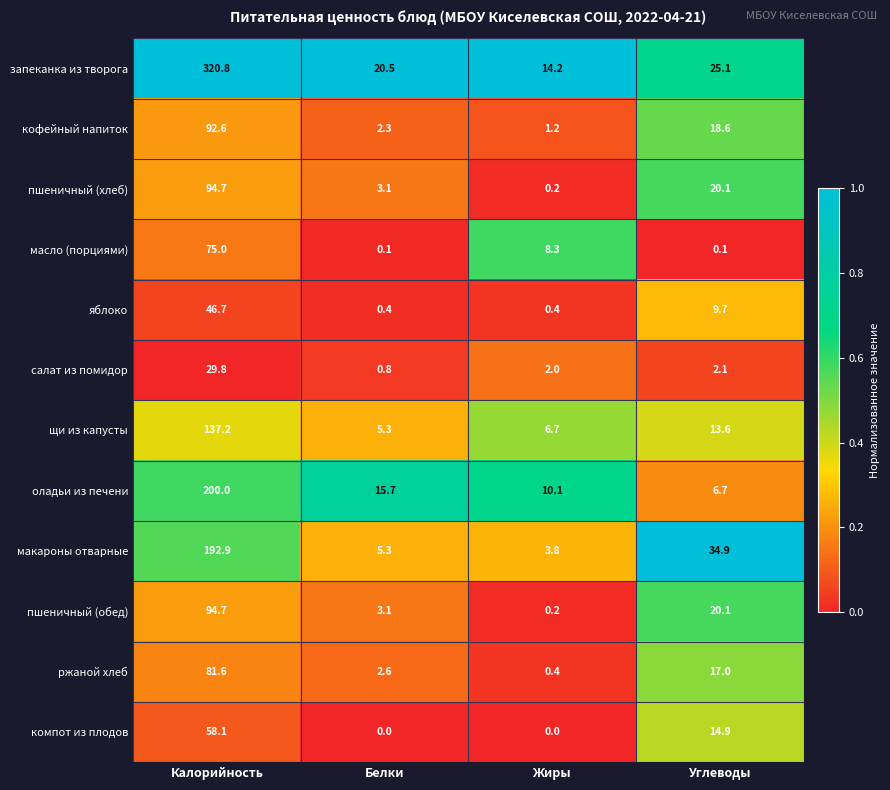

List the labels in order of пшеничный (обед) value, largest first.

Калорийность, Углеводы, Белки, Жиры